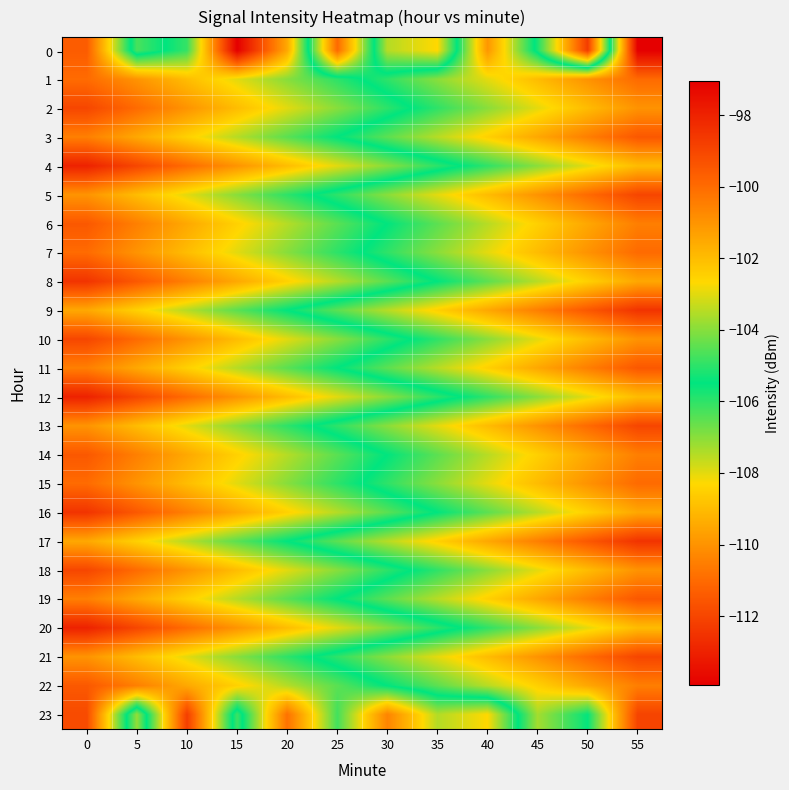

What is the maximum value shown in the chart?

-97.0